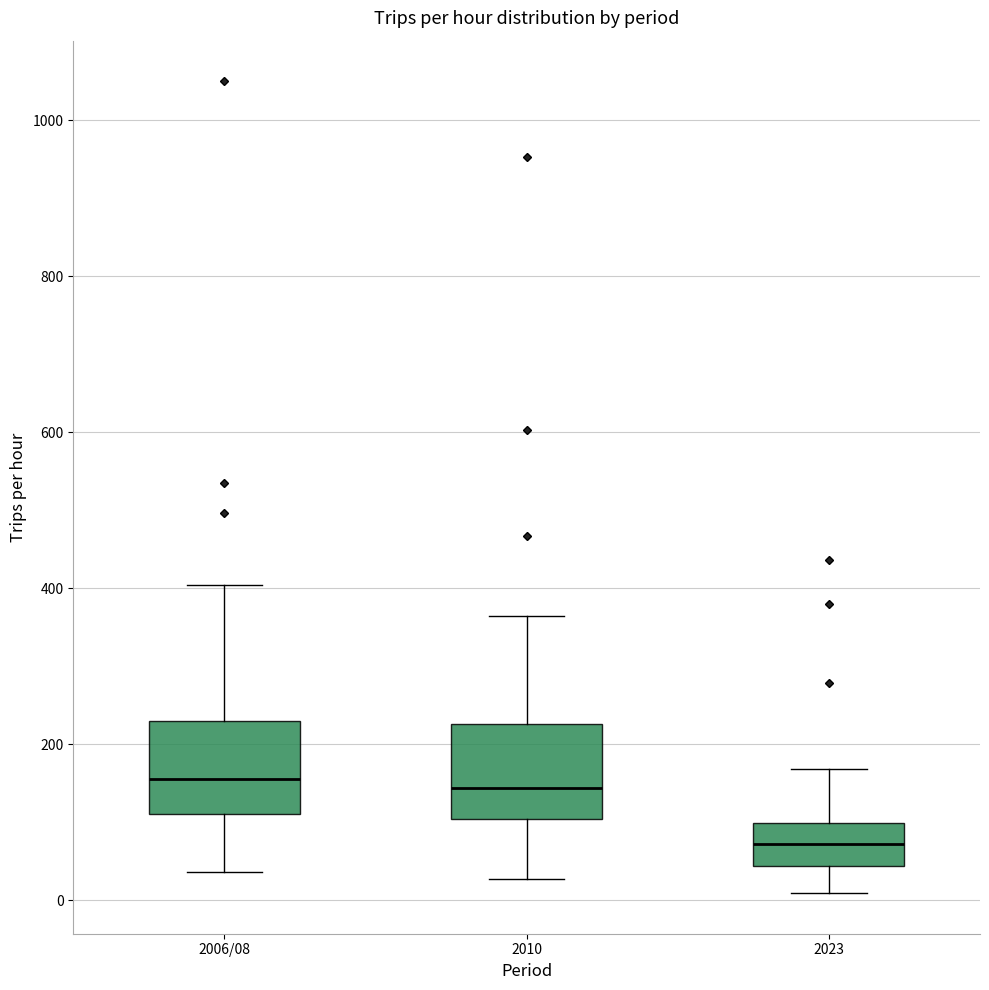

Where is the lower edge of the box for 2023 on the y-axis? The values are not printed on the chart, so give them approximately, as read against the axis.

40